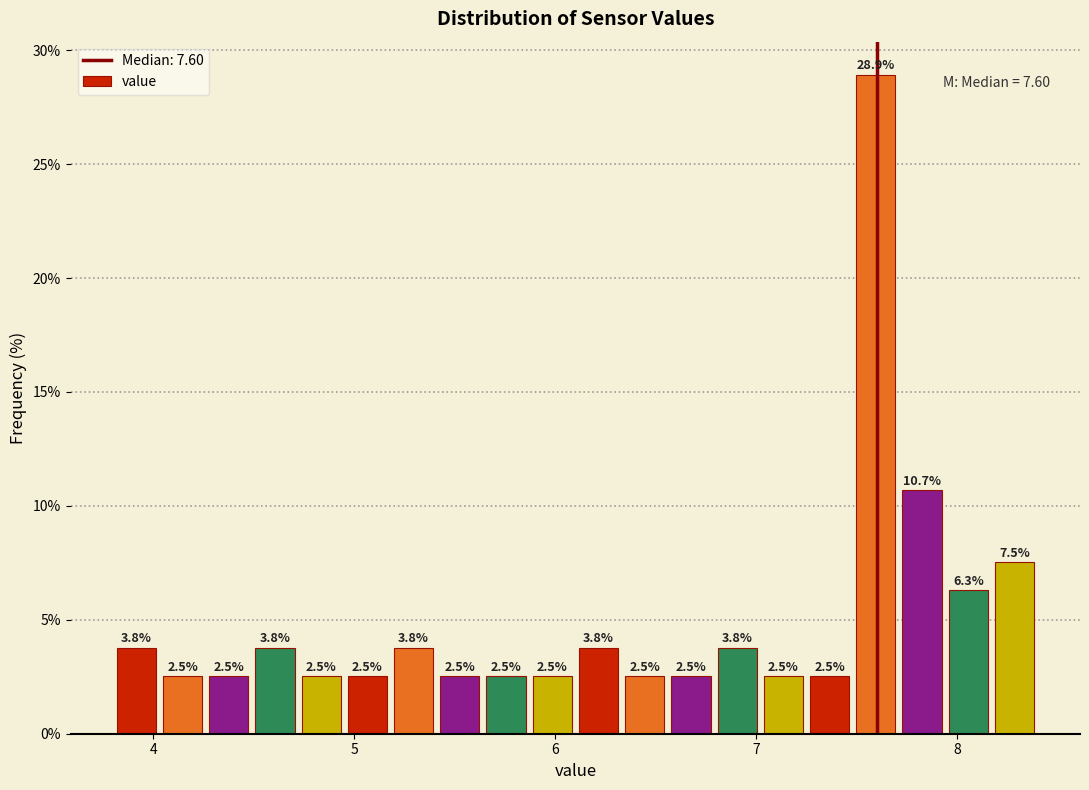

Read against the x-axis, roughly where is the centre of the tallest bar?

7.6